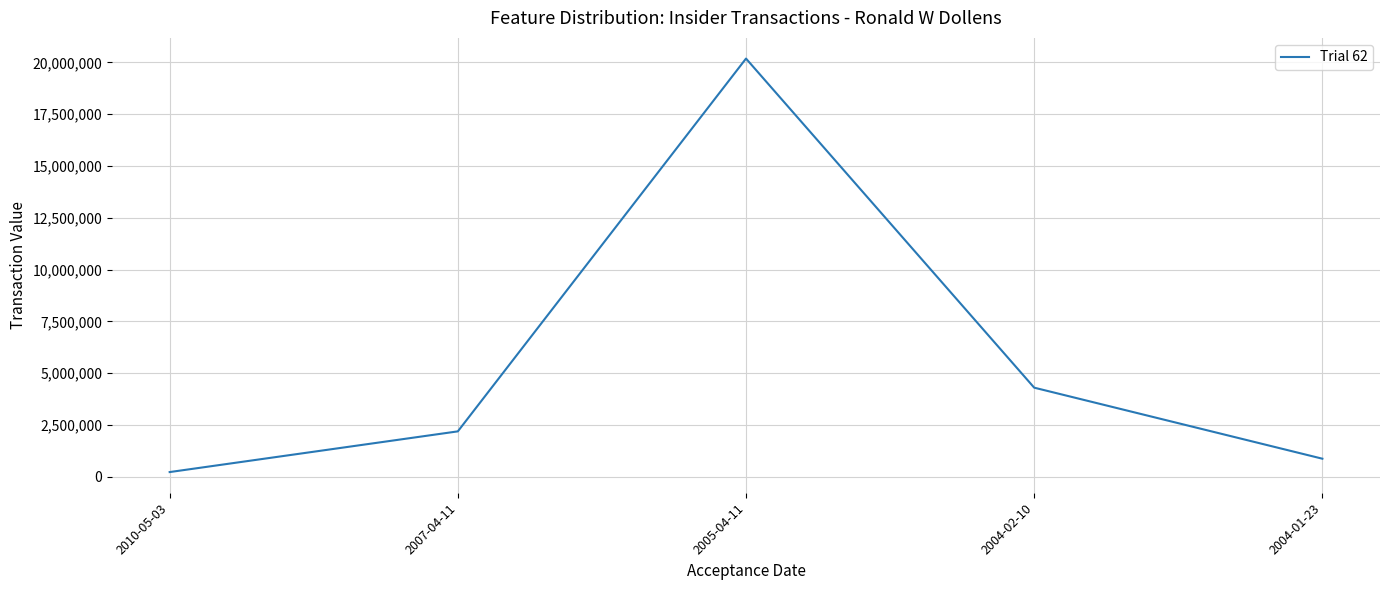

Does the chart display data point markers on the line(s)?

No